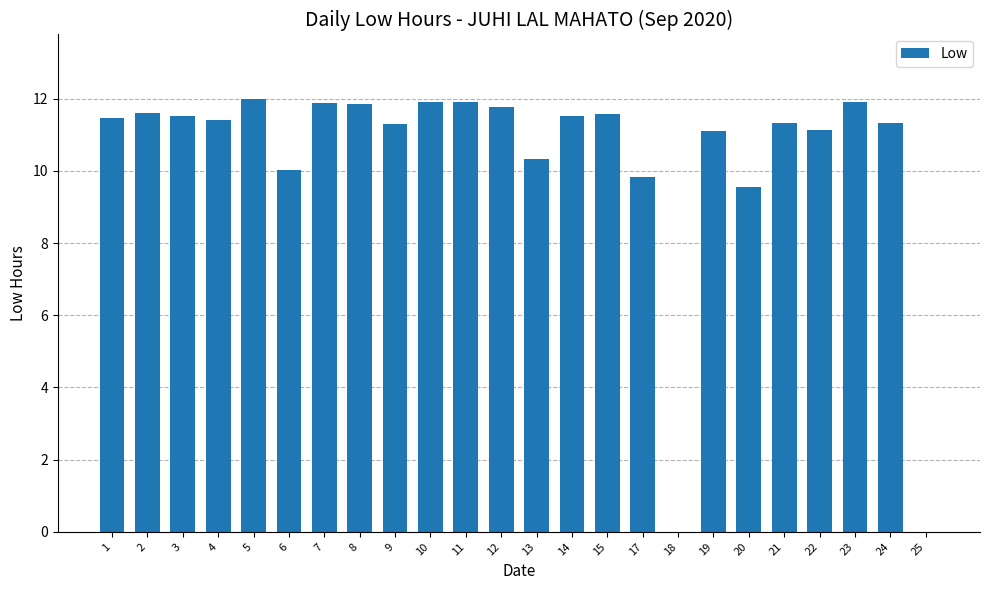

Approximately how many times larger is the value at 6 compared to 24?

0.9